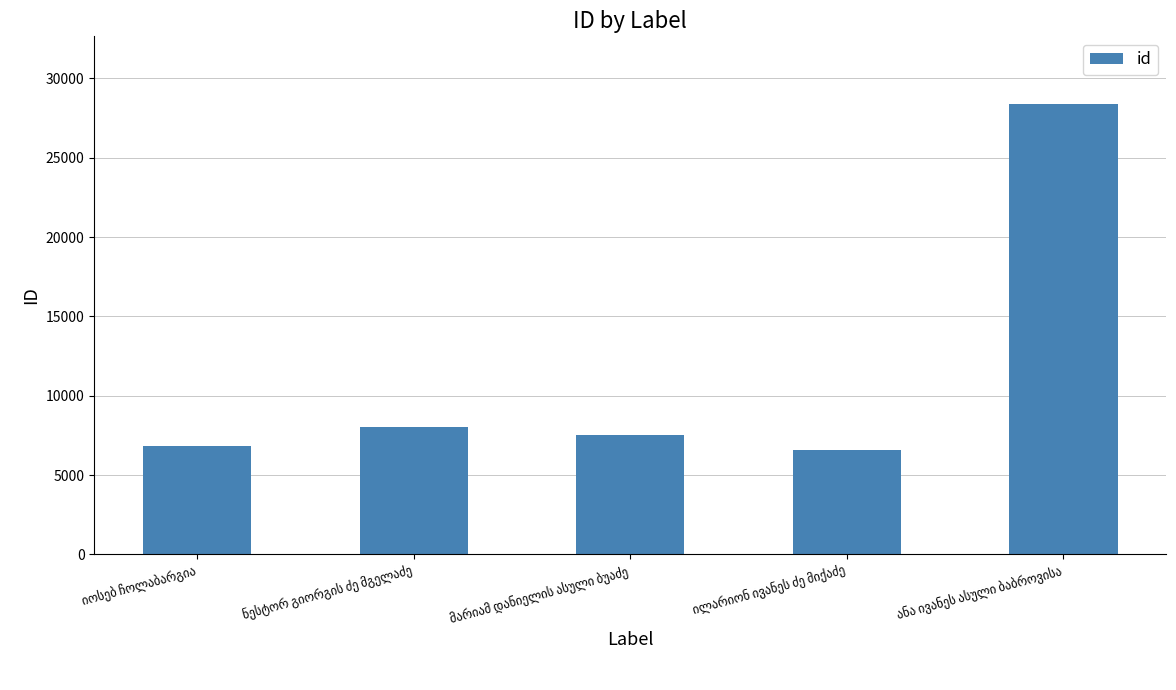

Reading right to left, list all the values displayed in this chart.

28396	6566	7517	8020	6856